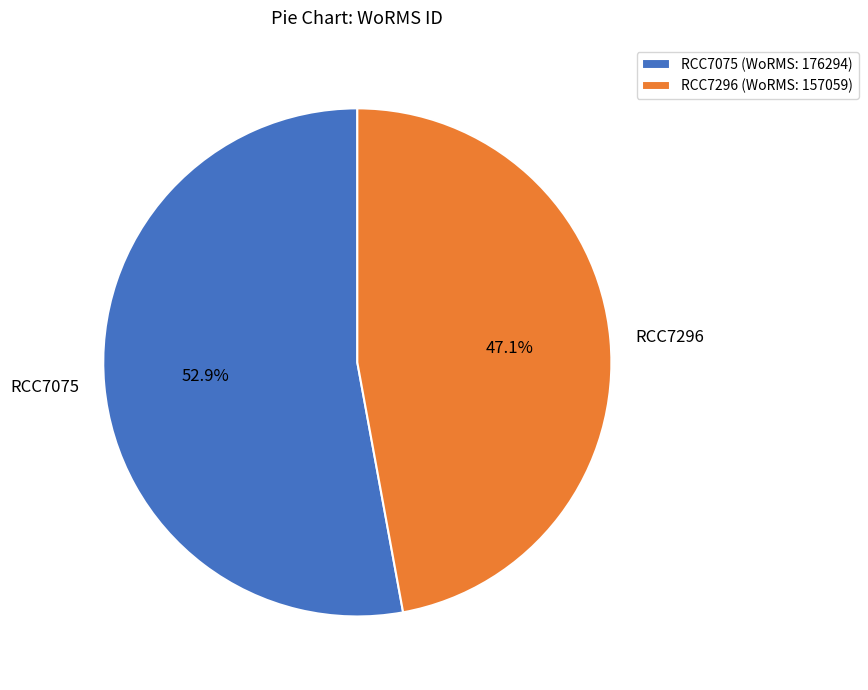

Which category has the biggest portion of the pie?

RCC7075